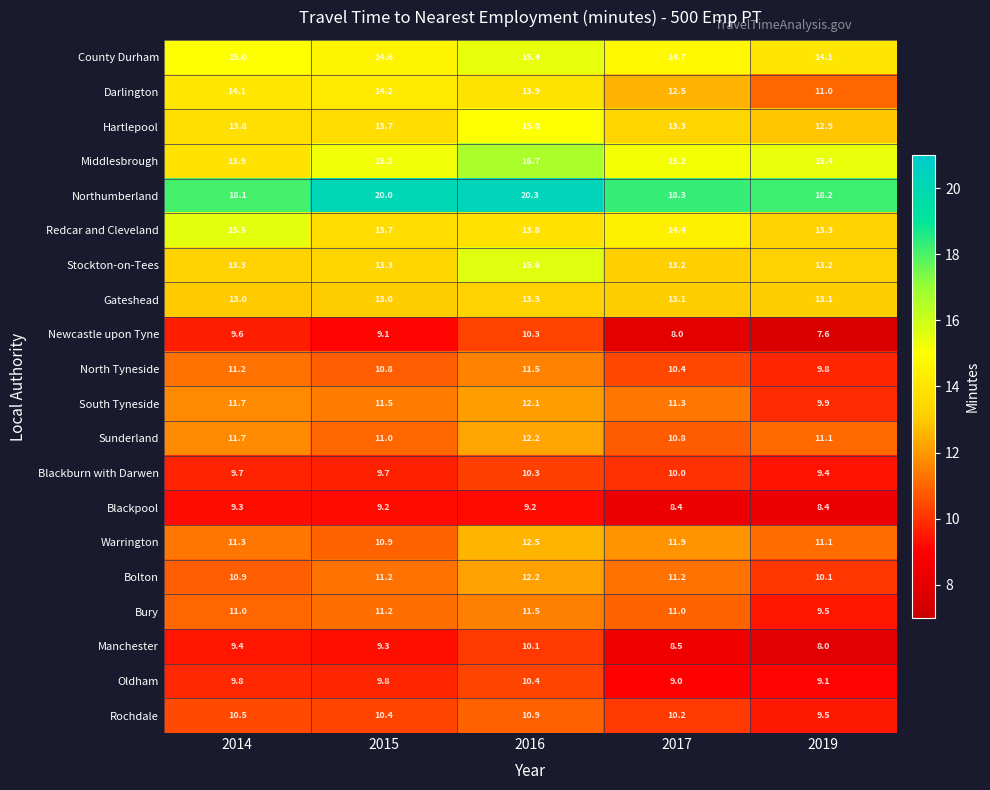

What is the difference between the highest and lowest values at 2015?

10.9